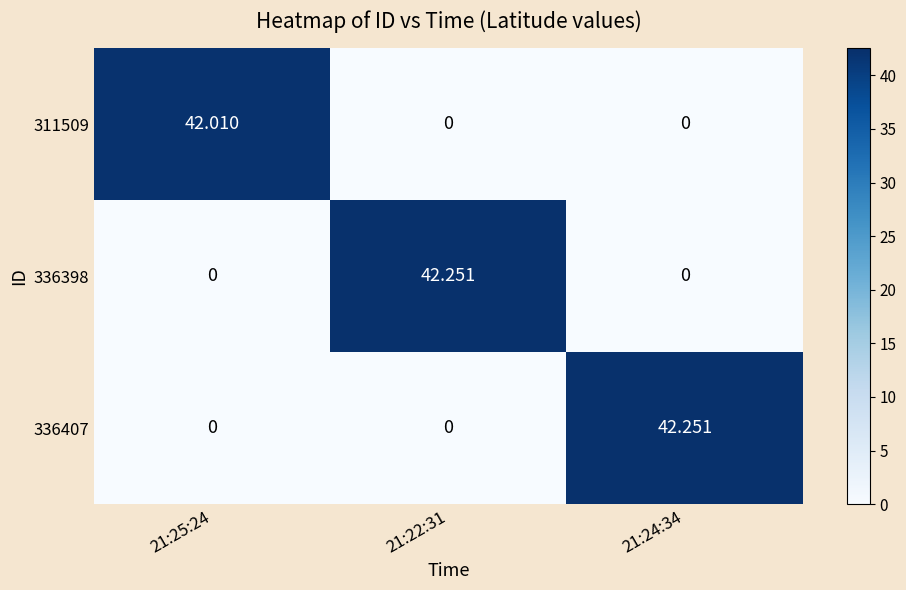

Is the value of 336398 at 21:25:24 greater than the value of 311509 at 21:25:24?

No